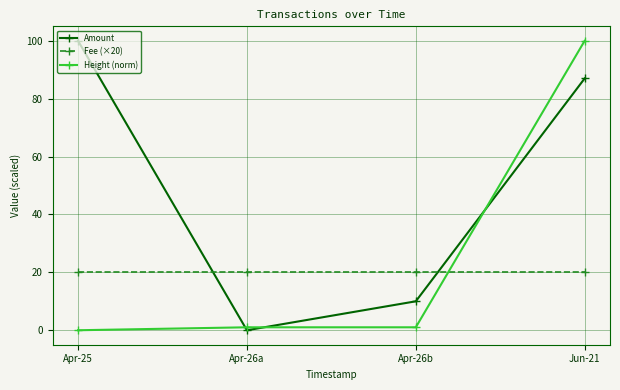

Between Apr-26b and Jun-21, which series saw the biggest shift?

Height (norm)